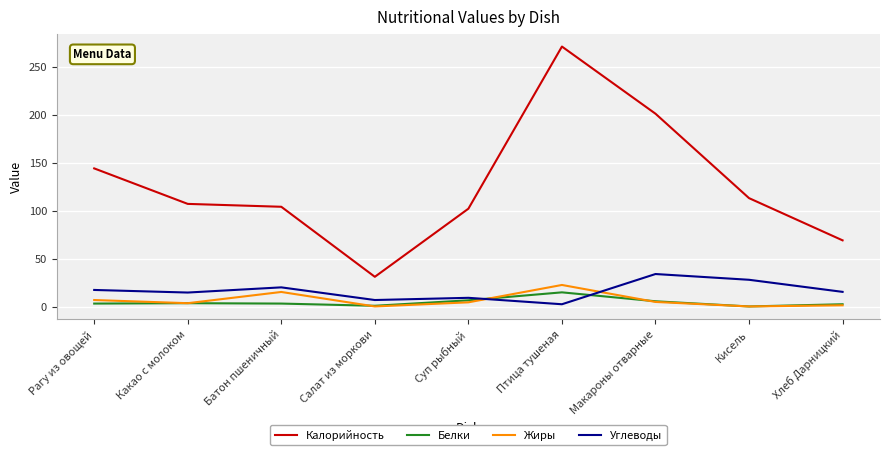

Which series has the largest range (max minus min)?

Калорийность